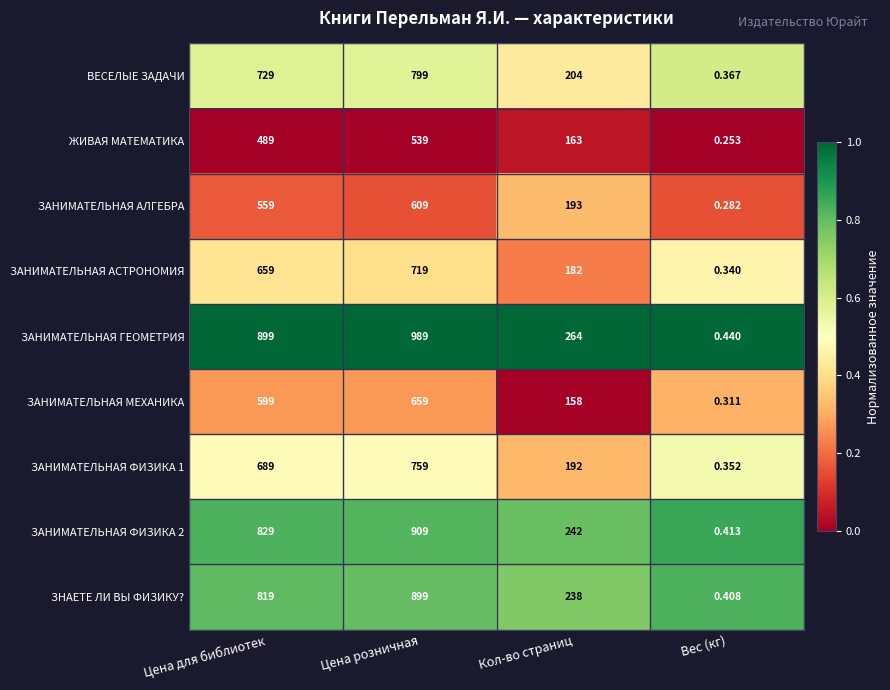

At which label is ЗАНИМАТЕЛЬНАЯ ФИЗИКА 1 closest to 379?

Кол-во страниц